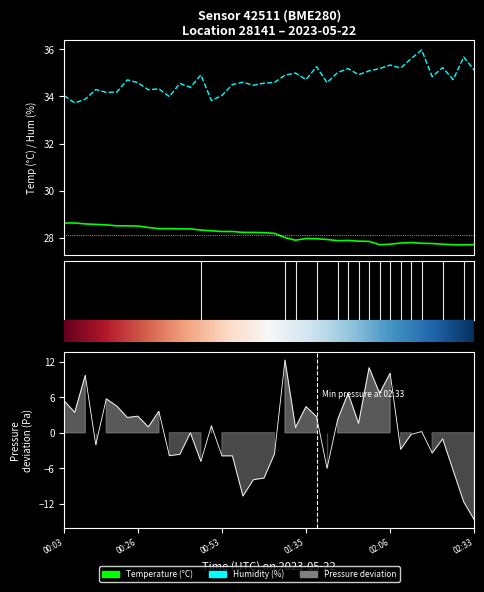

What position from the right is 00:26?

33